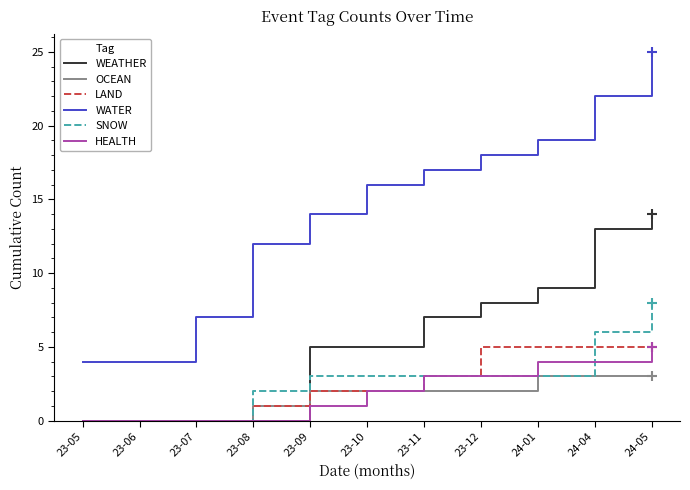

True or false: WATER and SNOW cross at least once.

False